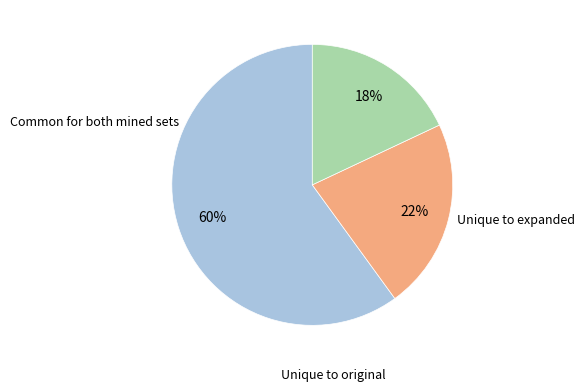

To the nearest percent, what is the difference between the largest and smallest slice percentages?

42%